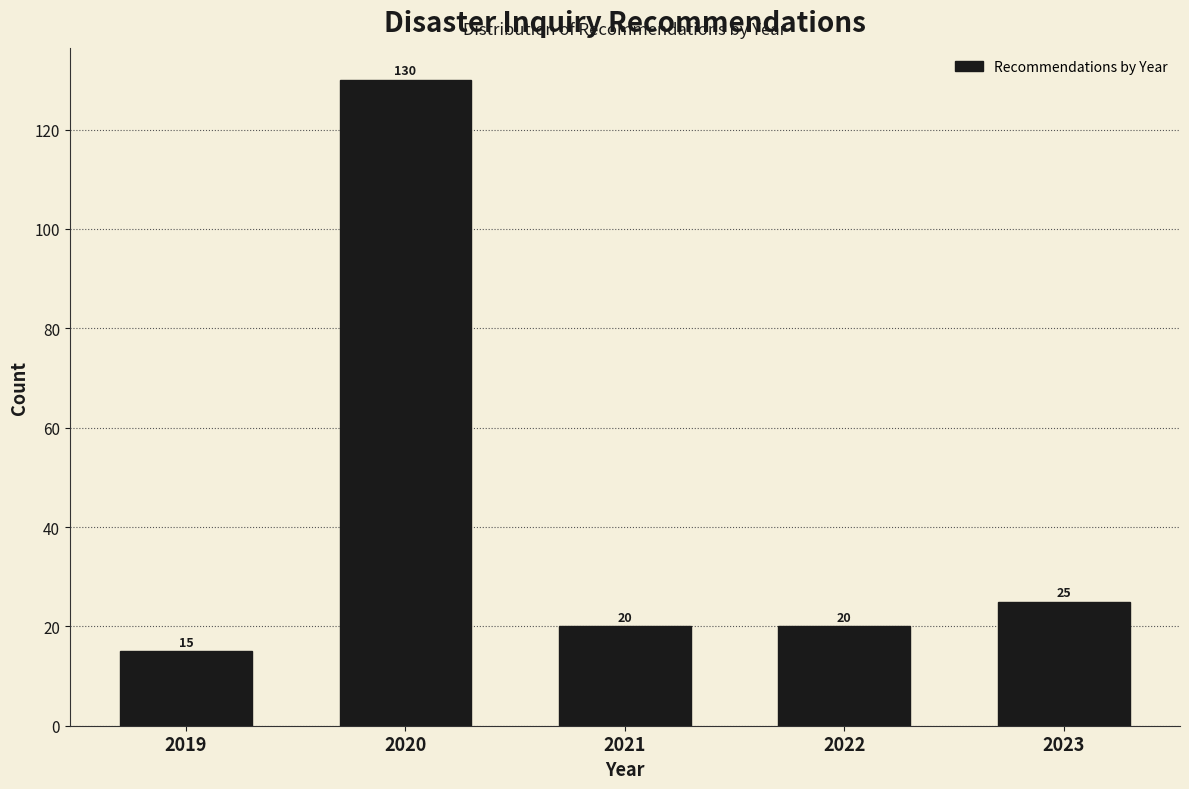

Reading left to right, what are all the values shown in this chart?

15	130	20	20	25